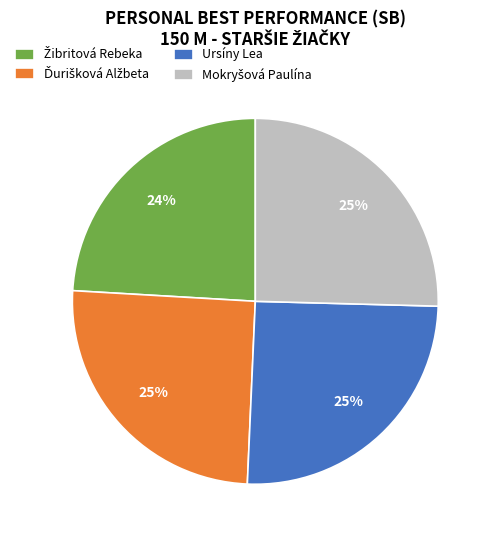

To the nearest percent, what portion does Ursíny Lea represent?

25%